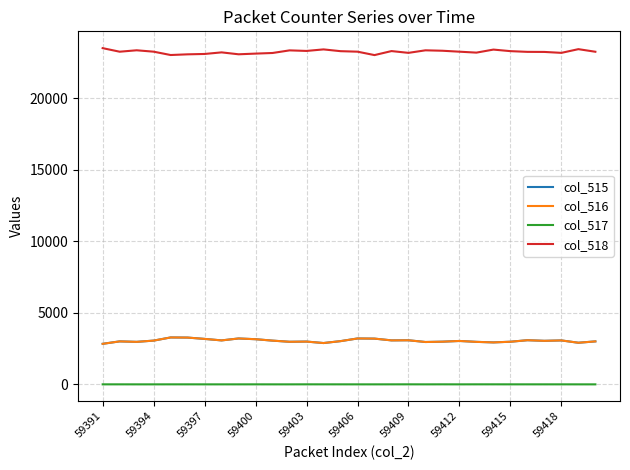

What is the average value of the col_516 series?

3052